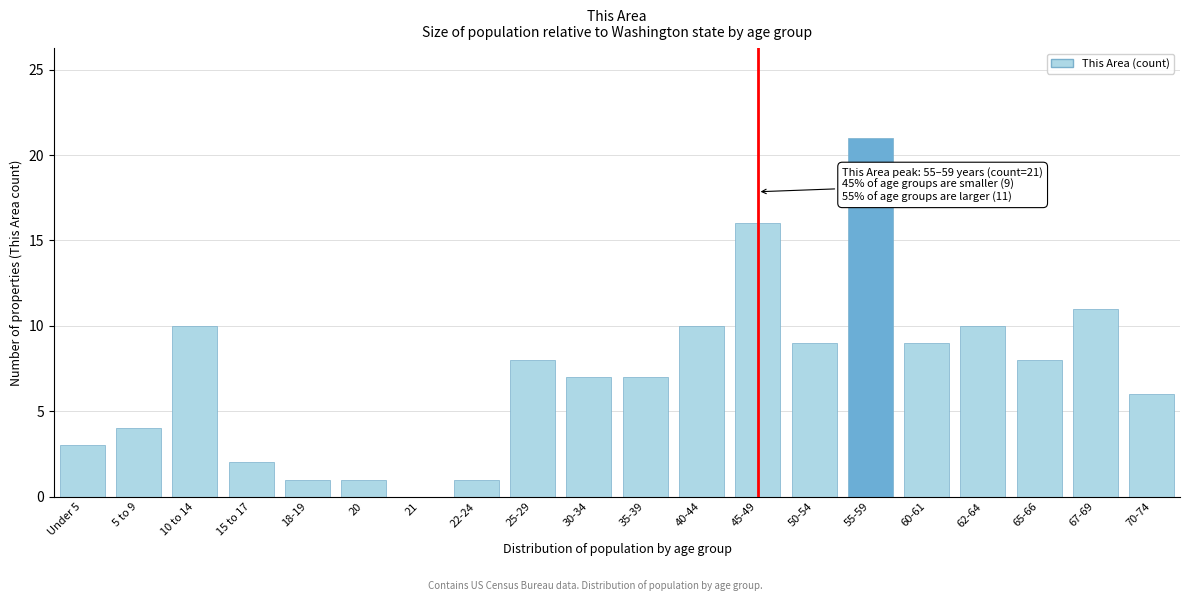

Reading left to right, list all the values displayed in this chart.

Under 5=3	5 to 9=4	10 to 14=10	15 to 17=2	18-19=1	20=1	21=0	22-24=1	25-29=8	30-34=7	35-39=7	40-44=10	45-49=16	50-54=9	55-59=21	60-61=9	62-64=10	65-66=8	67-69=11	70-74=6